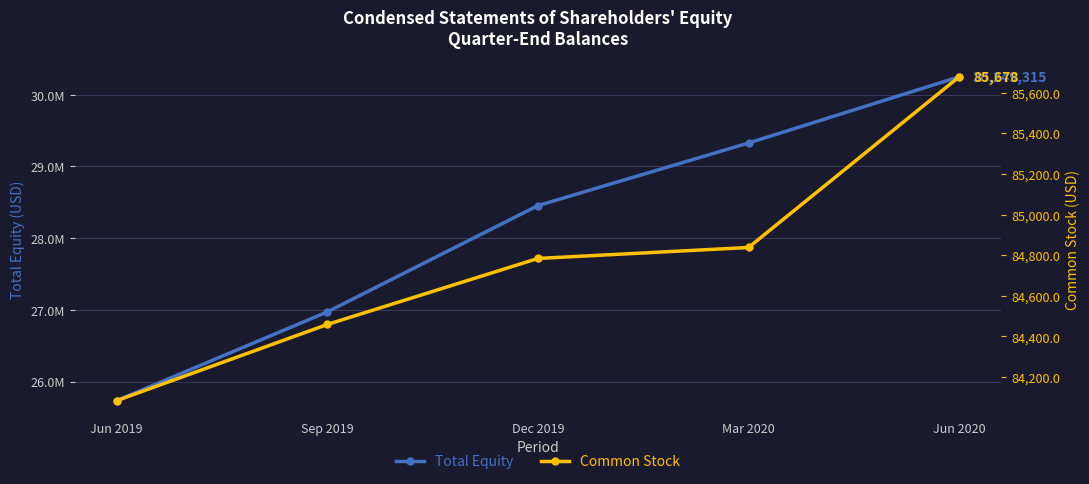

True or false: Common Stock and Total Equity intersect in this chart.

False